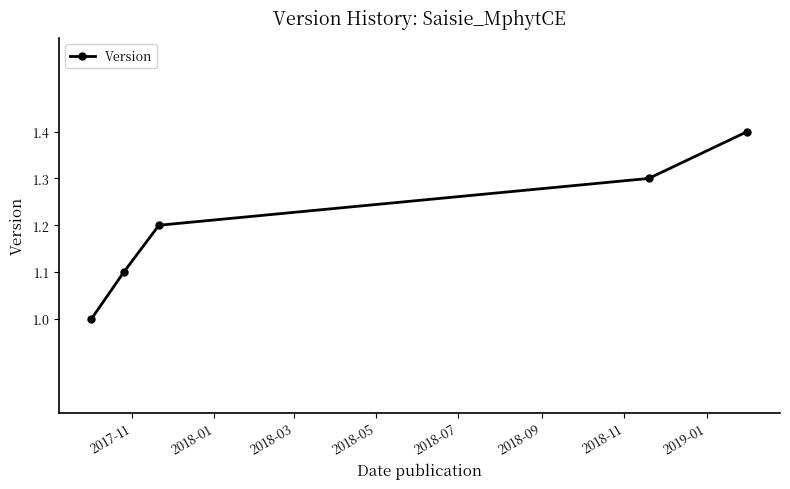

What is the minimum value shown in the chart?

1.0